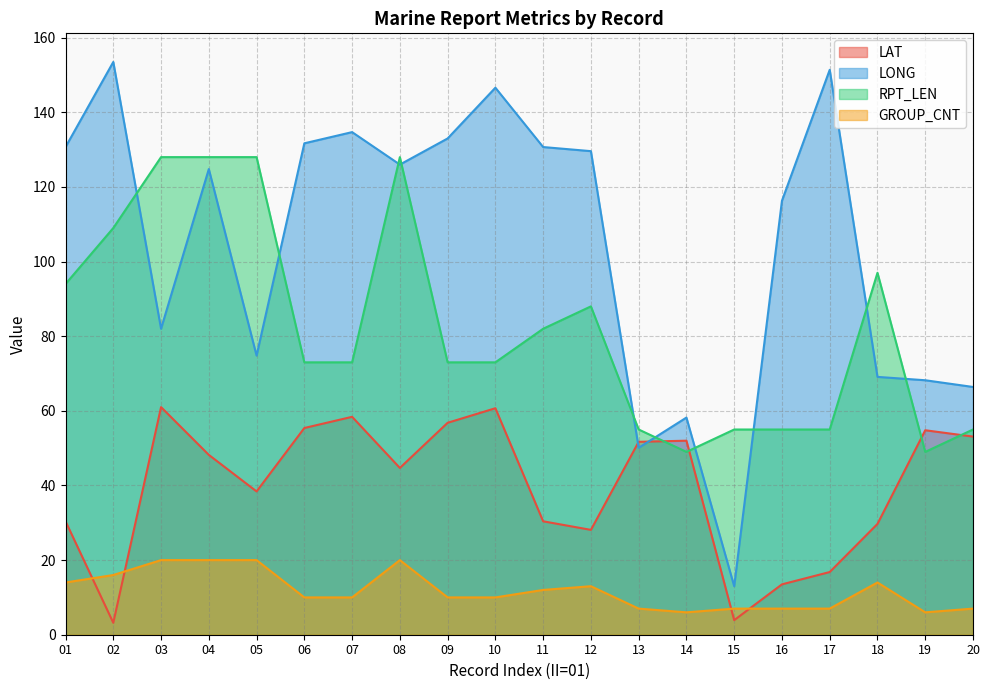

Rank the categories by RPT_LEN value from highest to lowest.

03, 04, 05, 08, 02, 18, 01, 12, 11, 06, 07, 09, 10, 13, 15, 16, 17, 20, 14, 19